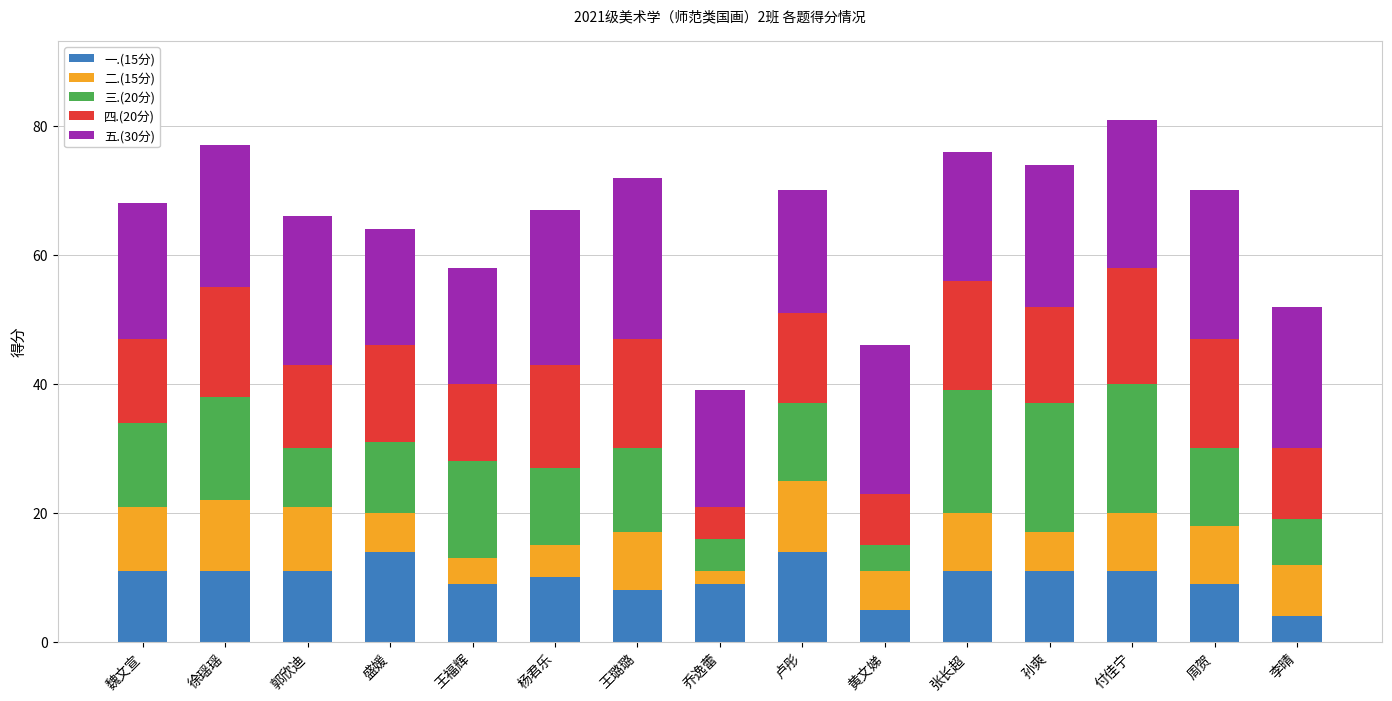

What is the total value across all series at 卢彤?

70